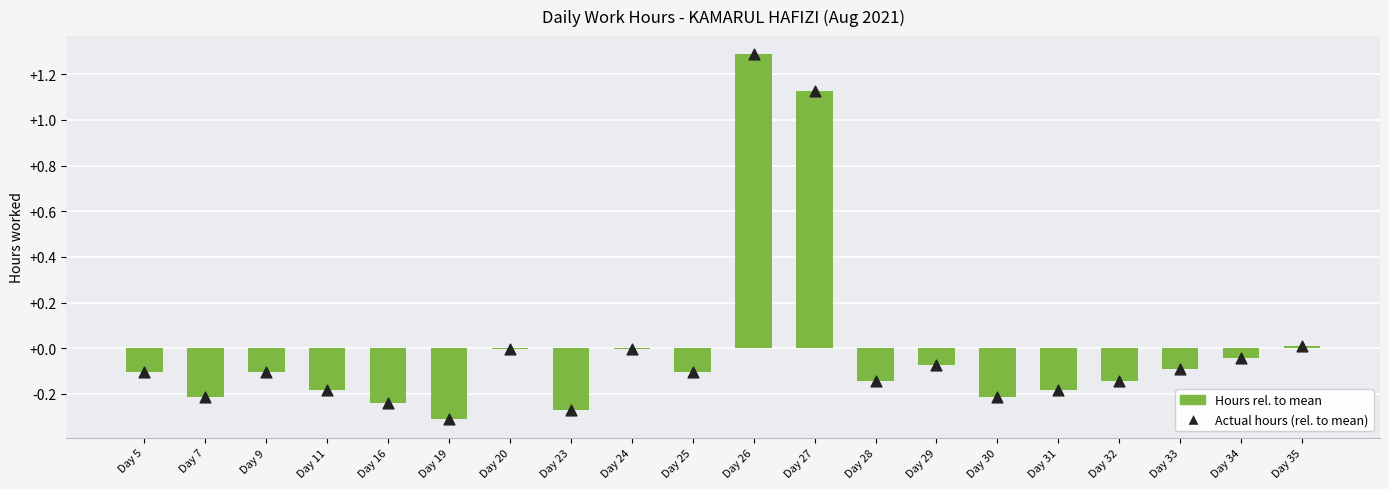

Which series has the widest spread of Y values?

Hours rel. to mean